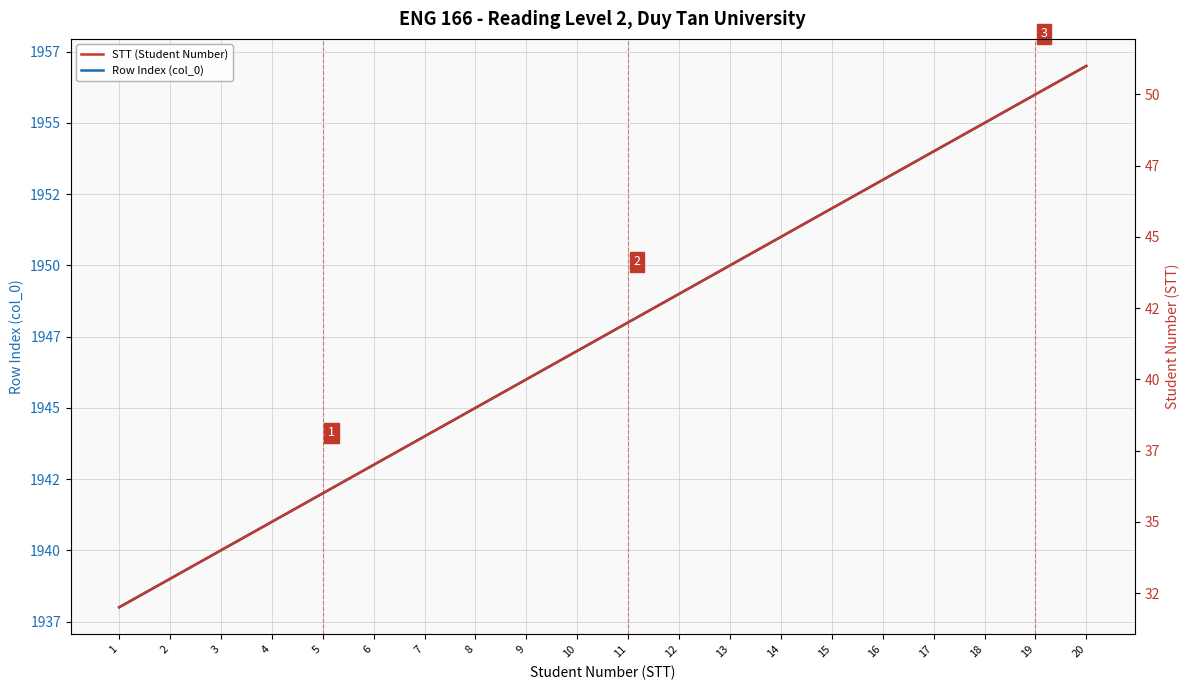

True or false: Row Index (col_0) has a value of 1945 at 8.

True